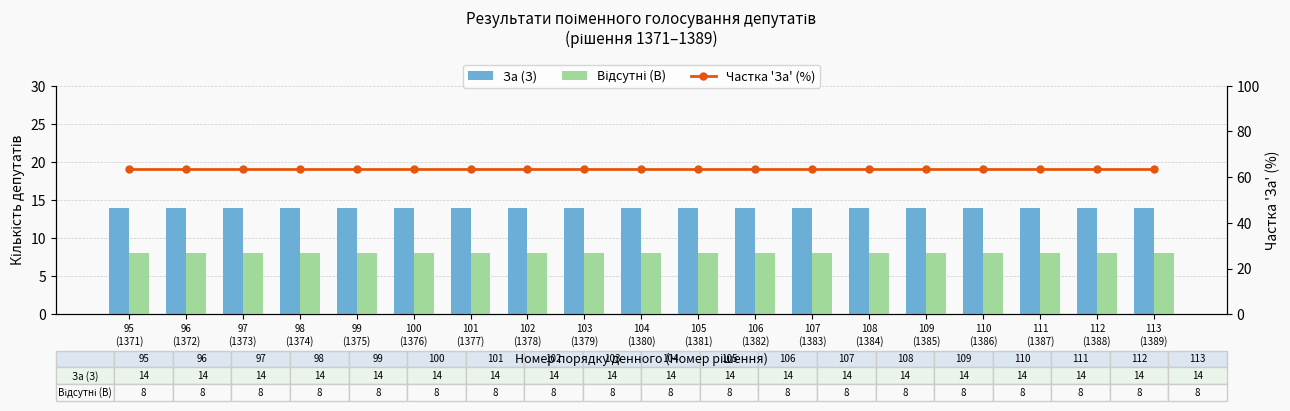

Which series changed the most between 100
(1376) and 107
(1383)?

За (З)